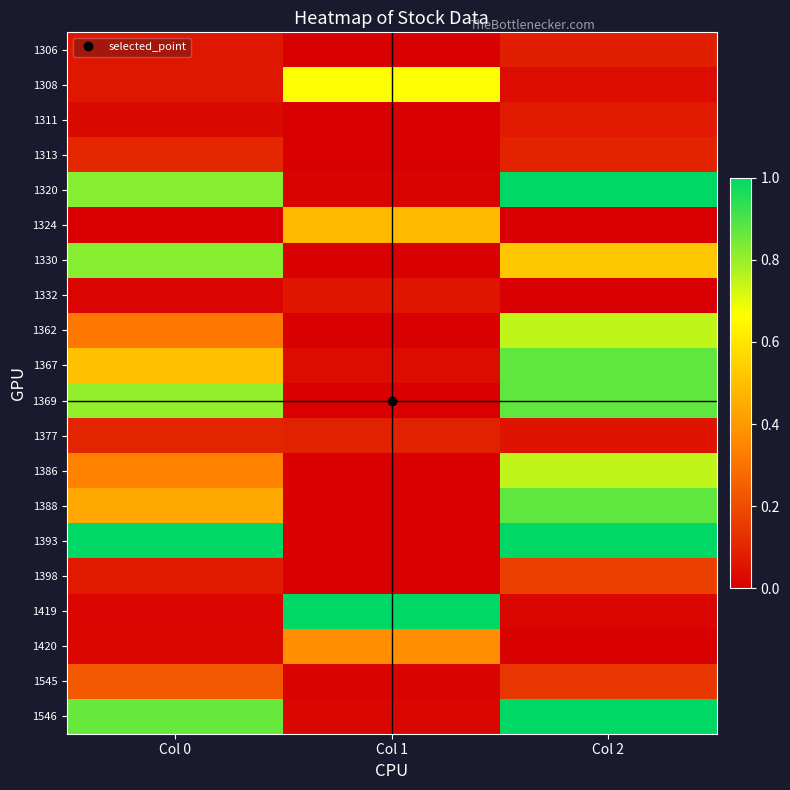

How many distinct data groups are displayed?

20